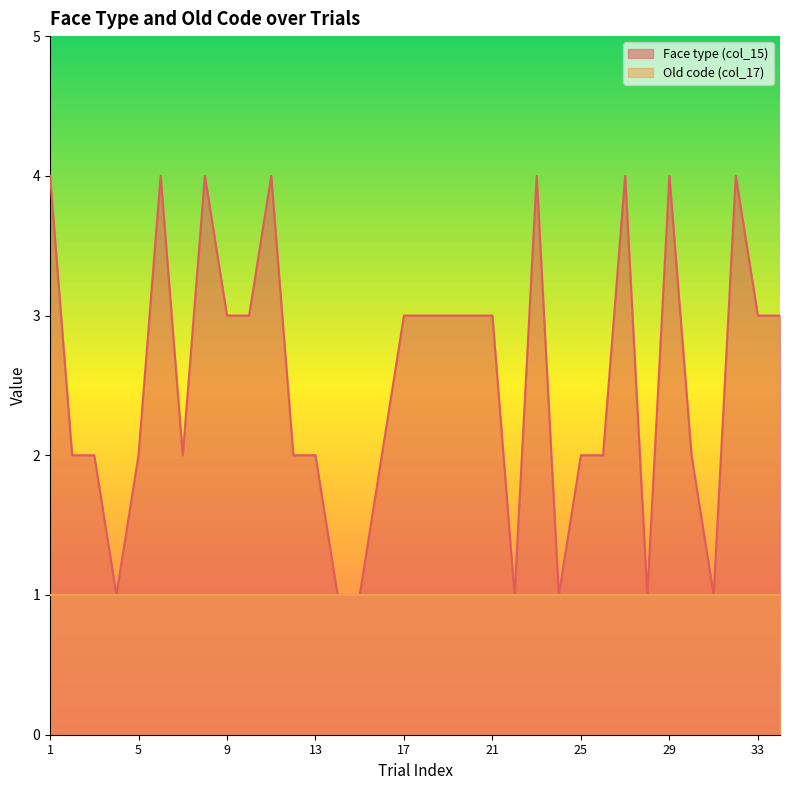

At which label is the value closest to 2?

2